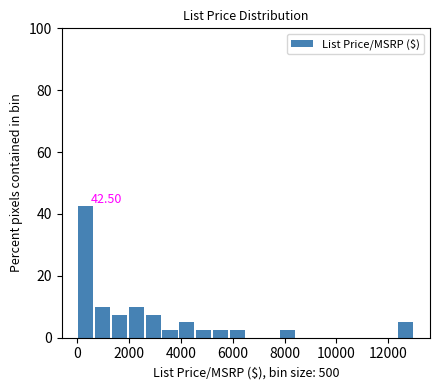

Around what value on the x-axis is the tallest bar? Give the approximate position of its centre, as read against the axis.

400